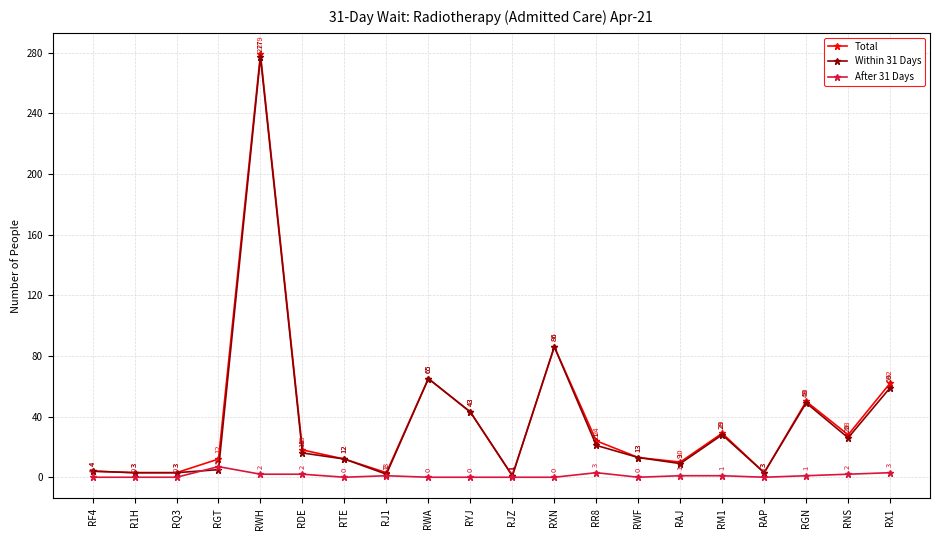

Does the chart have visible grid lines?

Yes